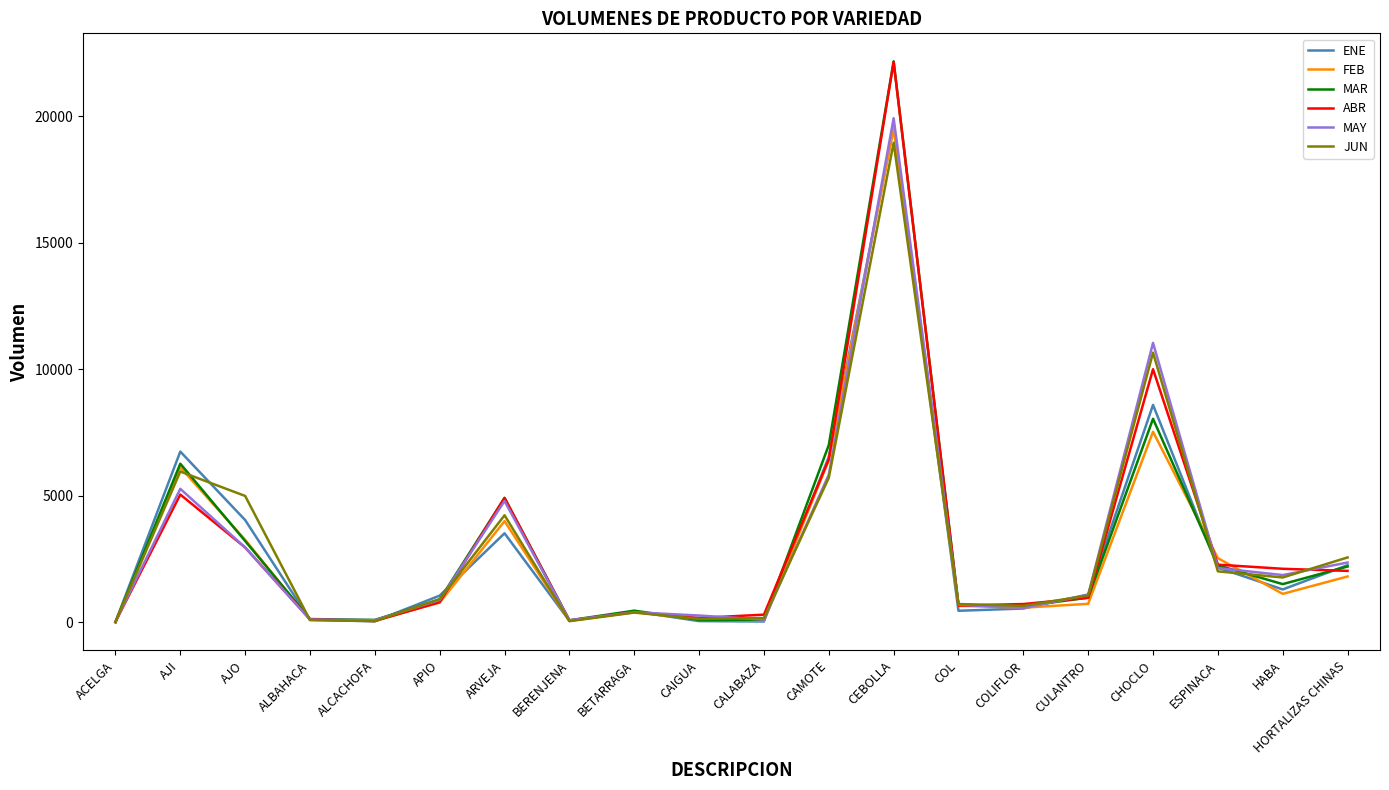

How many distinct data groups are displayed?

6